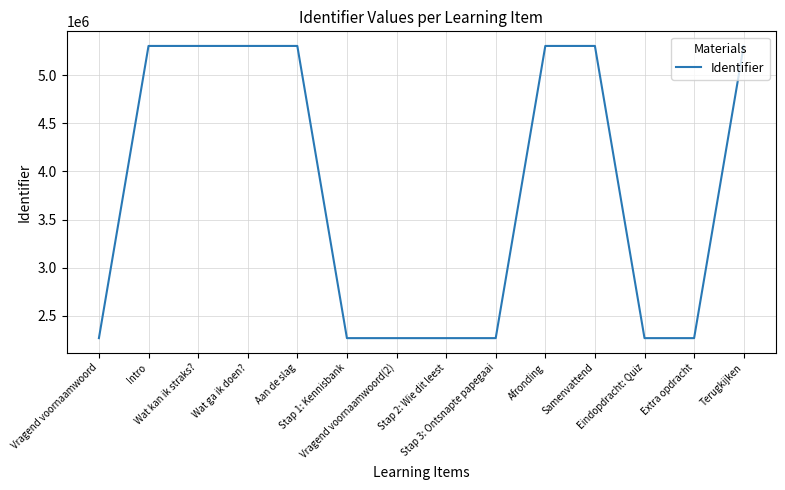

What is the difference between the maximum and minimum values?

3041061